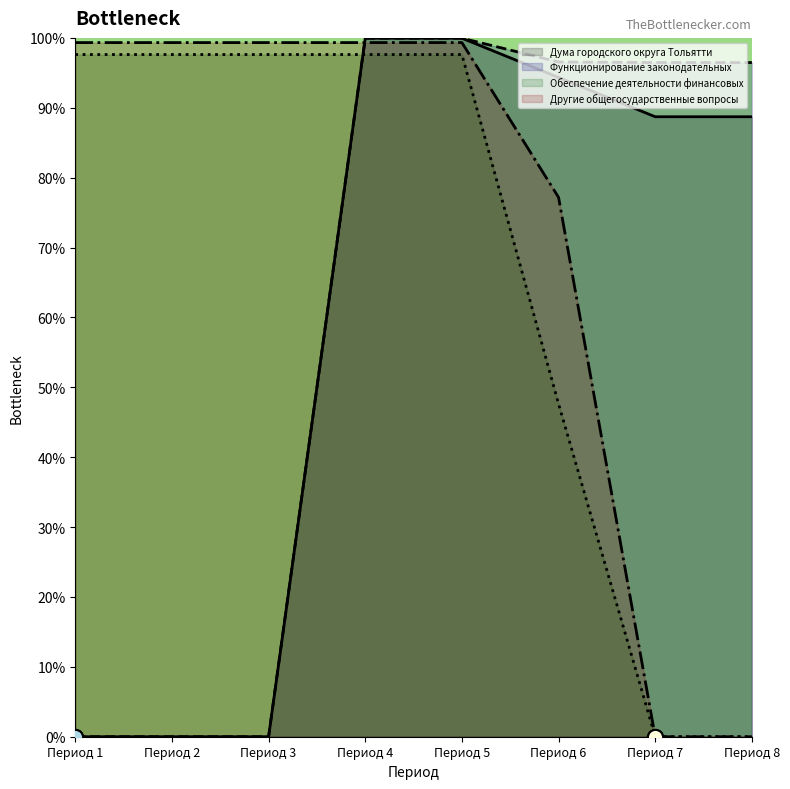

Which series contains the lowest Y value?

Дума городского округа Тольятти